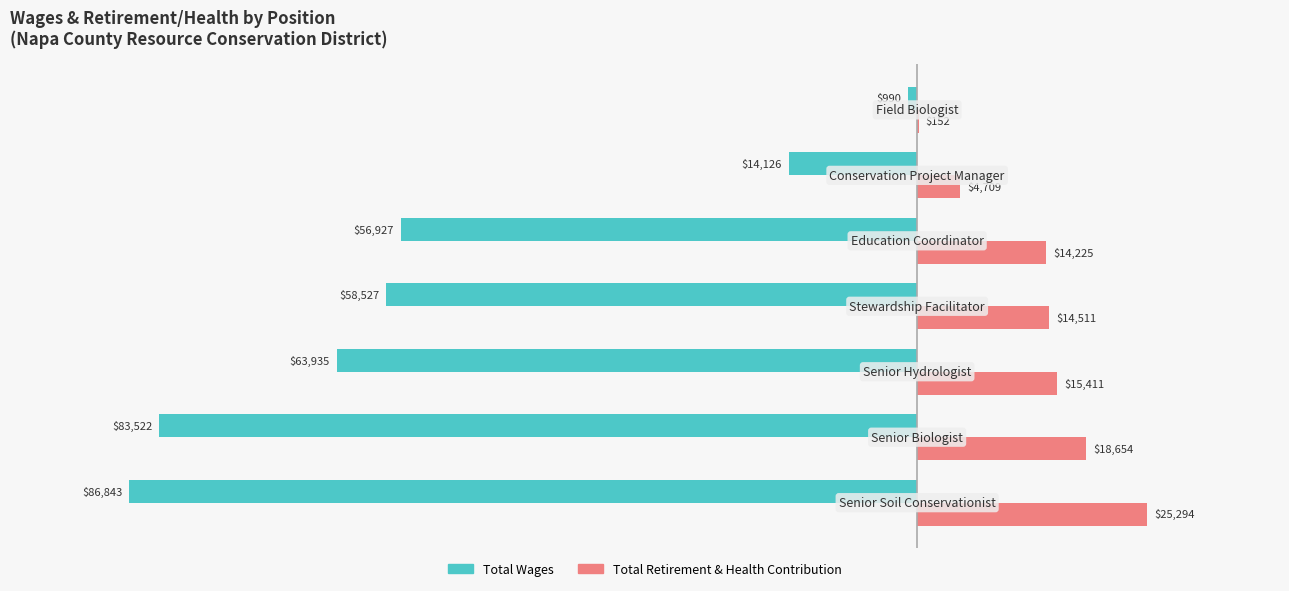

What is the greatest value displayed?

25294